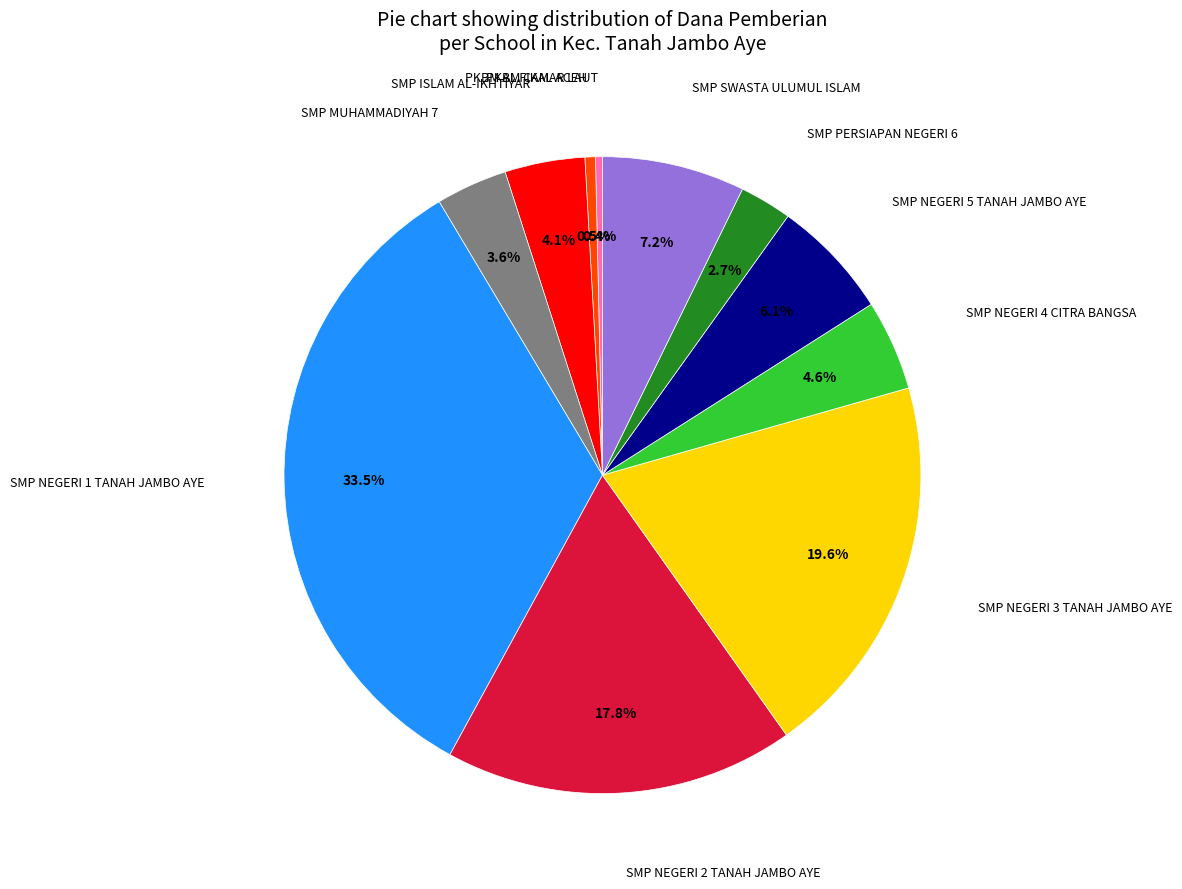

Is there any slice that represents more than half of the pie?

No